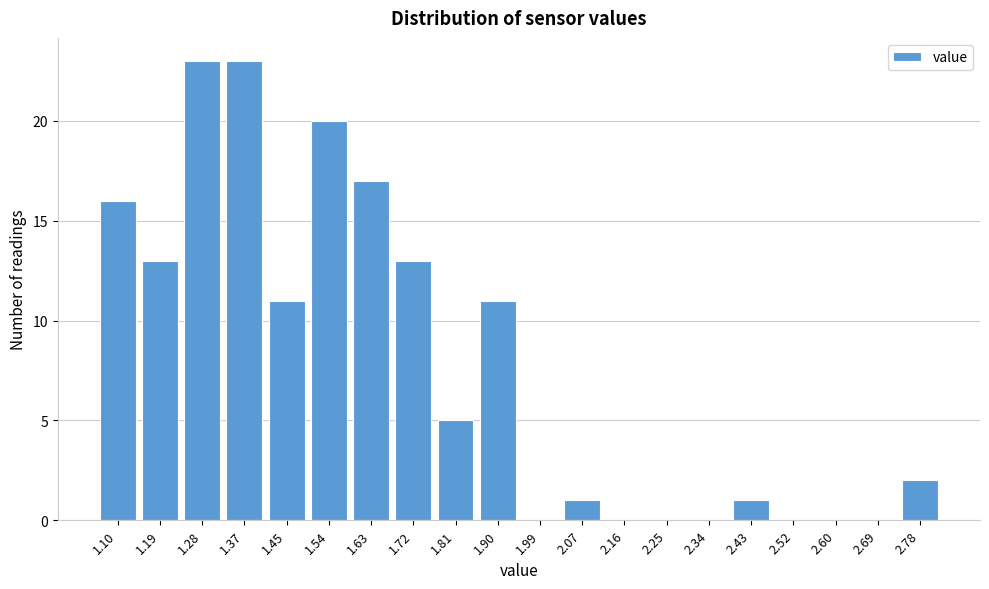

Reading right to left, extract all data points from this chart.

2.78=2	2.69=0	2.60=0	2.52=0	2.43=1	2.34=0	2.25=0	2.16=0	2.07=1	1.99=0	1.90=11	1.81=5	1.72=13	1.63=17	1.54=20	1.45=11	1.37=23	1.28=23	1.19=13	1.10=16